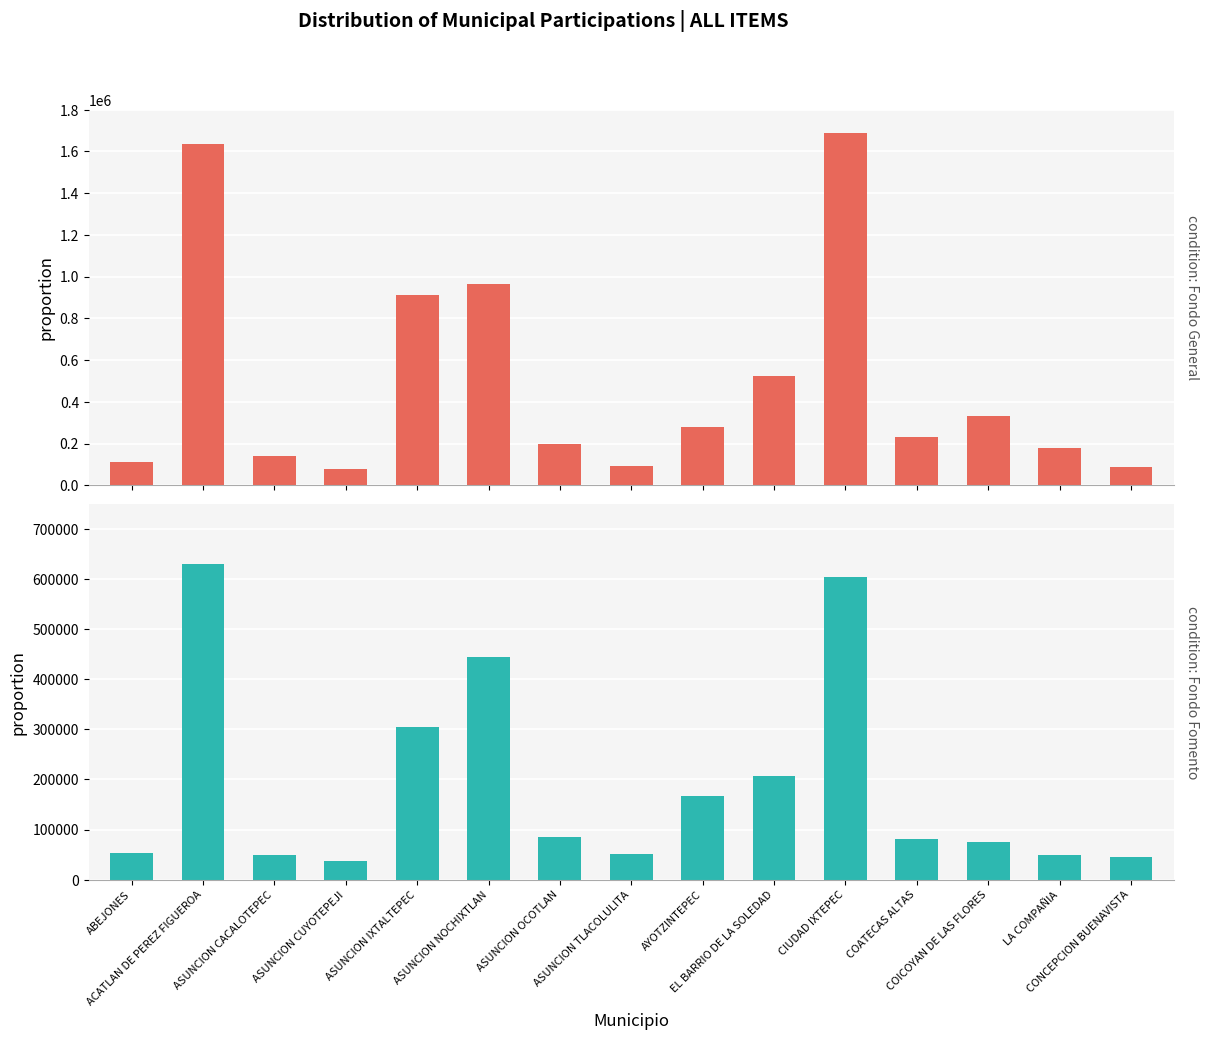

Are the bars grouped side by side (vs. stacked)?

Yes